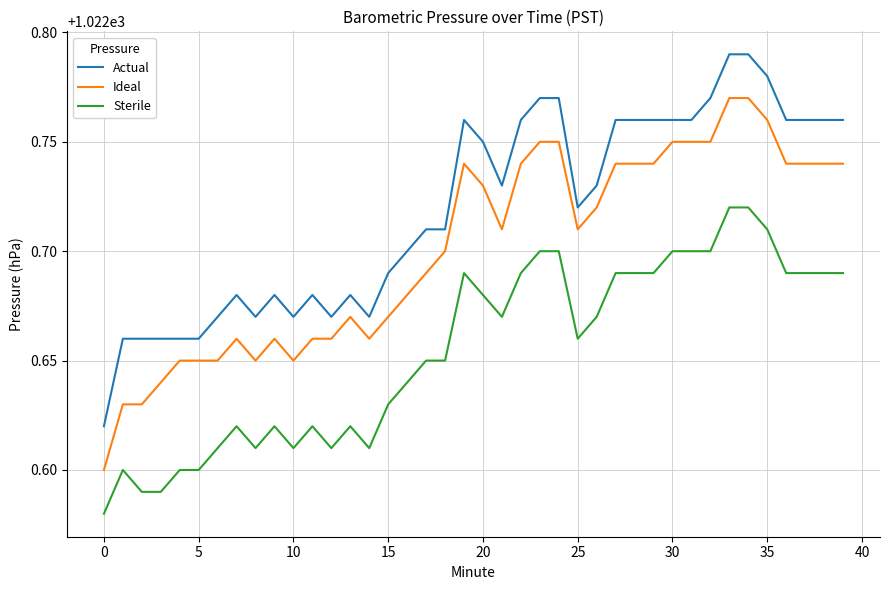

List the series in order of their overall mean, lowest first.

Sterile, Ideal, Actual